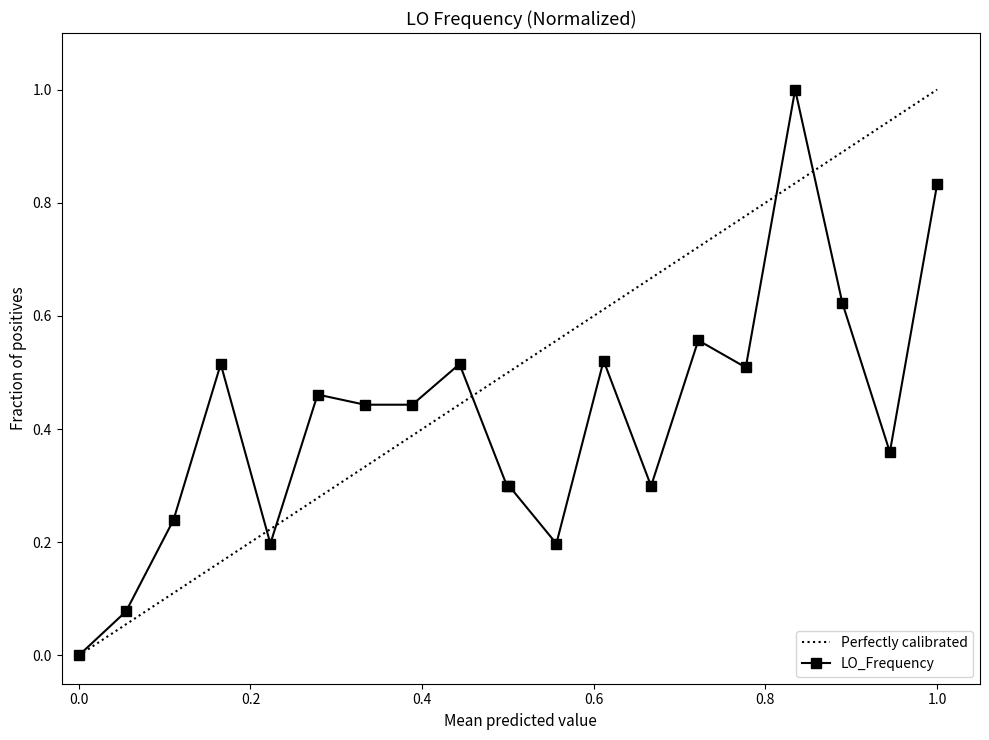

True or false: LO_Frequency has more than 1 interior local peaks.

True